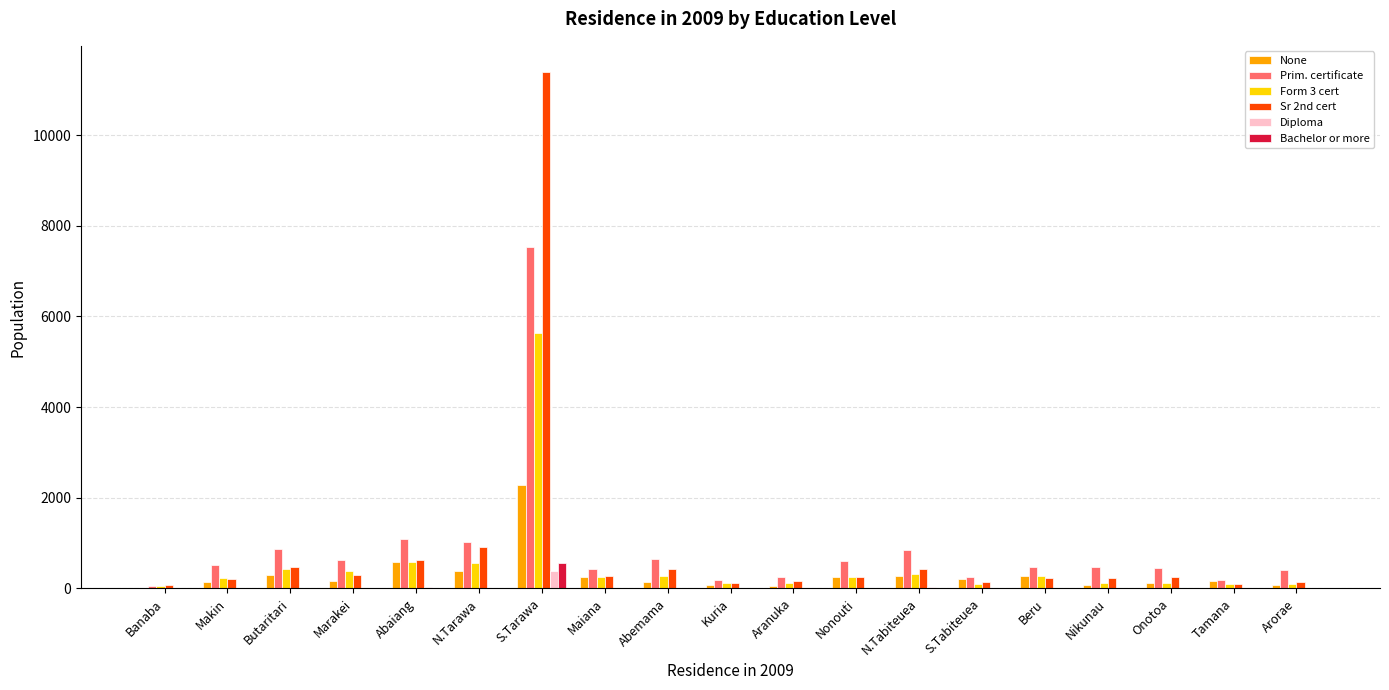

At which category is the sum across all series the highest?

S.Tarawa